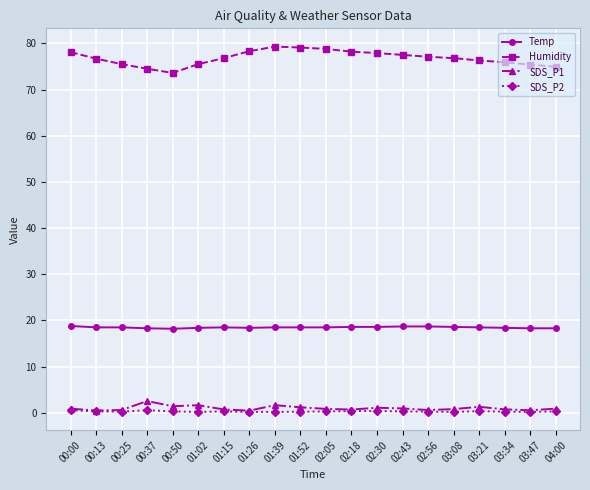

What position from the right is 01:39?

12